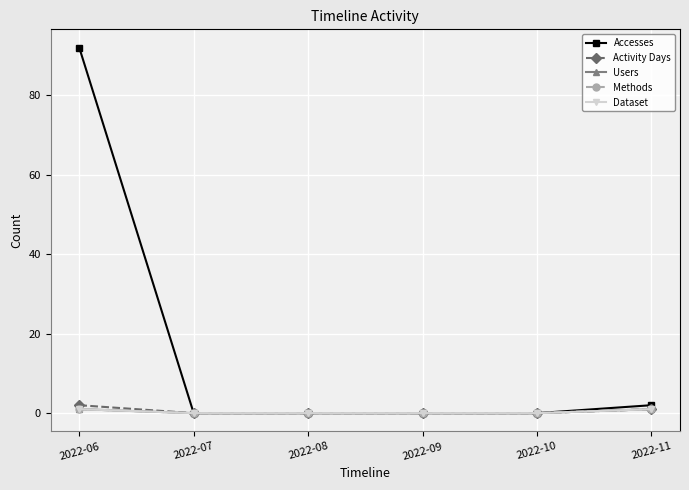

Which category has the highest value in the Dataset series?

2022-06